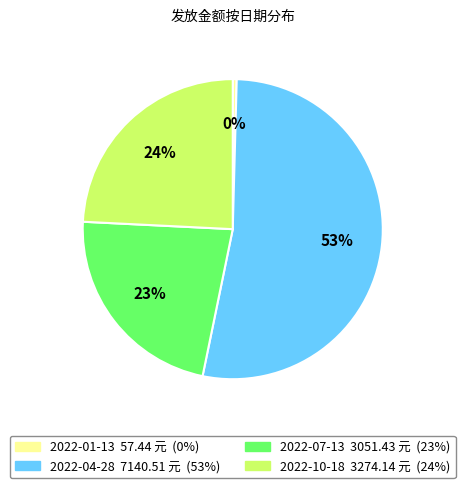

Is there any slice that represents more than half of the pie?

Yes